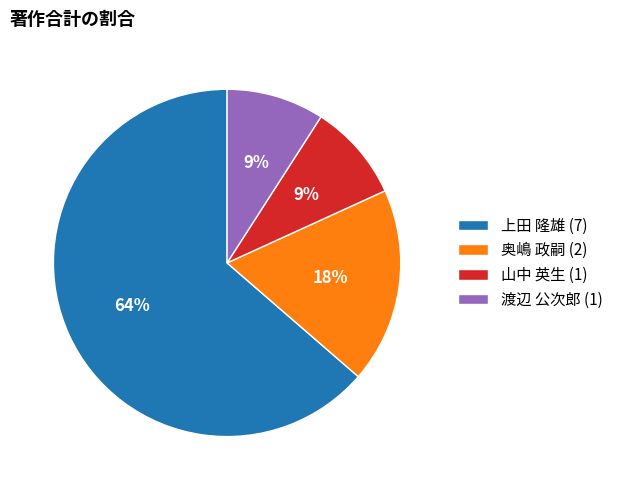

Does 上田 隆雄 (7) account for over 50% of the chart?

Yes